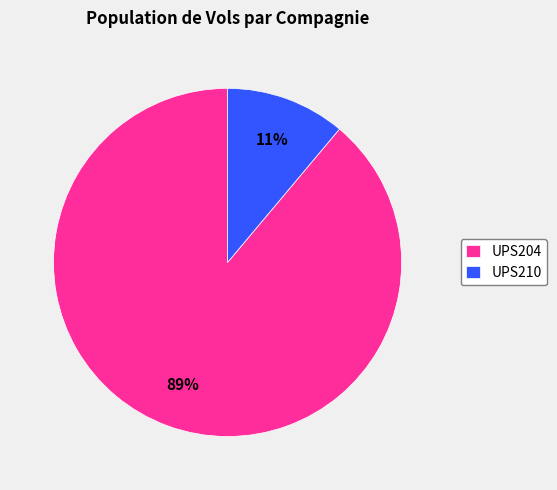

True or false: UPS210 accounts for 11% of the total.

True